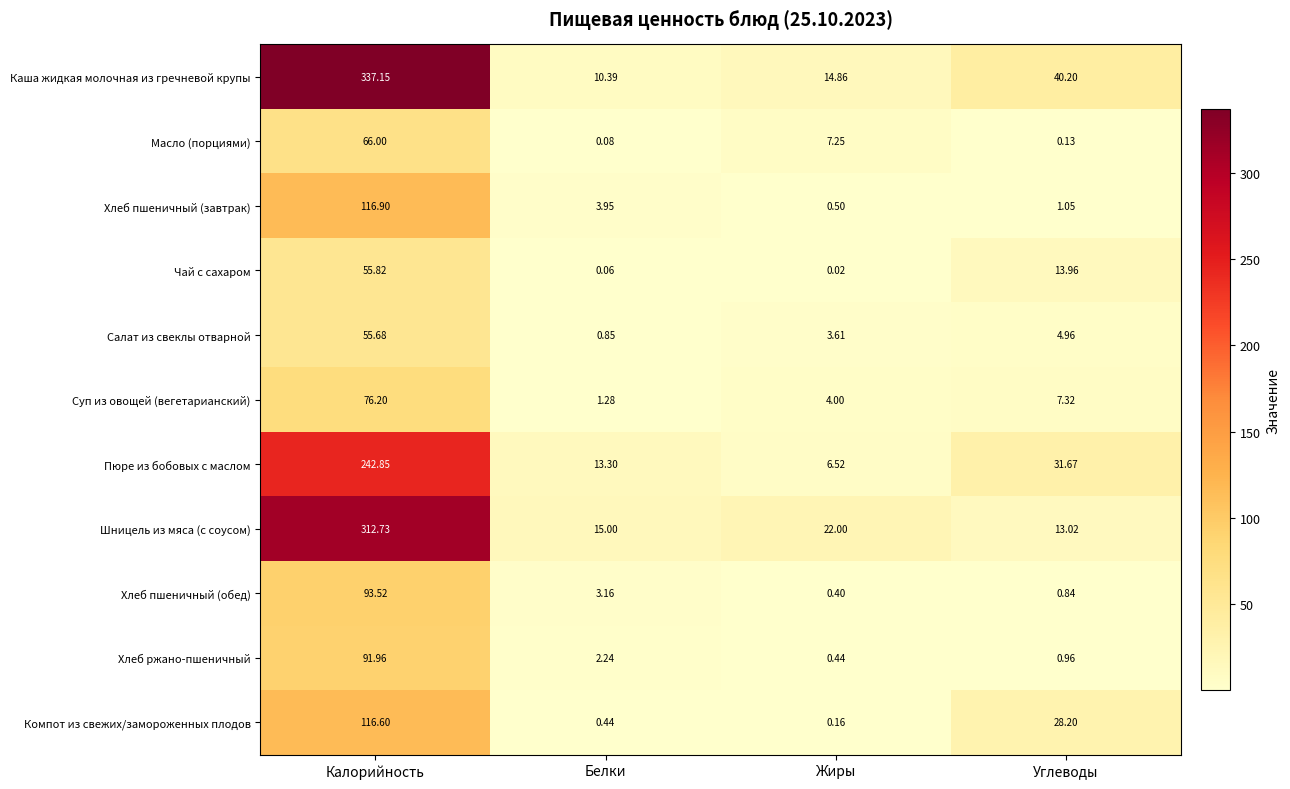

At Жиры, list the series in order from smallest to largest.

Чай с сахаром, Компот из свежих/замороженных плодов, Хлеб пшеничный (обед), Хлеб ржано-пшеничный, Хлеб пшеничный (завтрак), Салат из свеклы отварной, Суп из овощей (вегетарианский), Пюре из бобовых с маслом, Масло (порциями), Каша жидкая молочная из гречневой крупы, Шницель из мяса (с соусом)